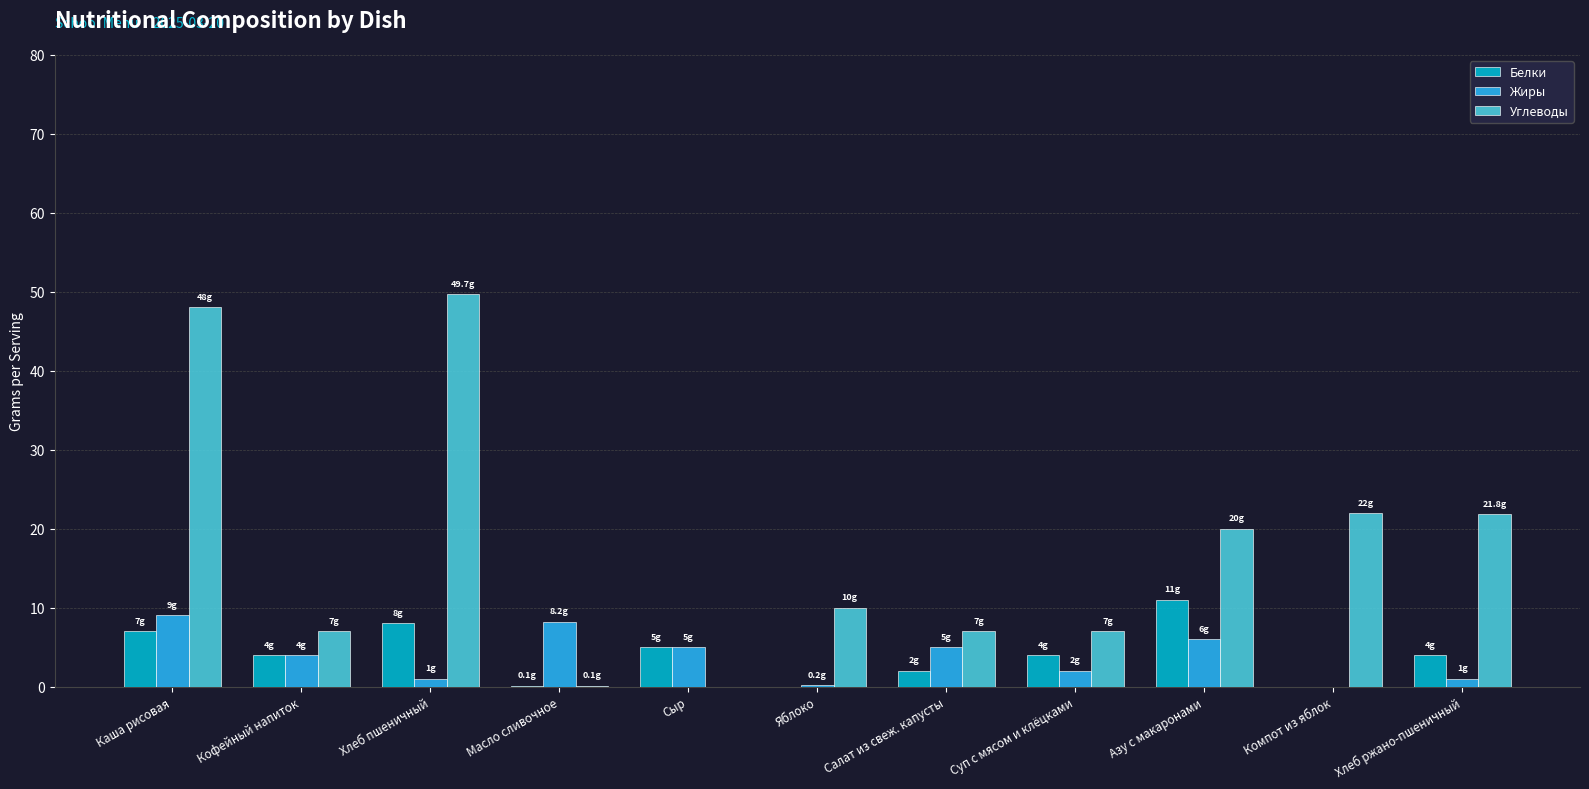

Which category has the highest value in the Белки series?

Азу с макаронами